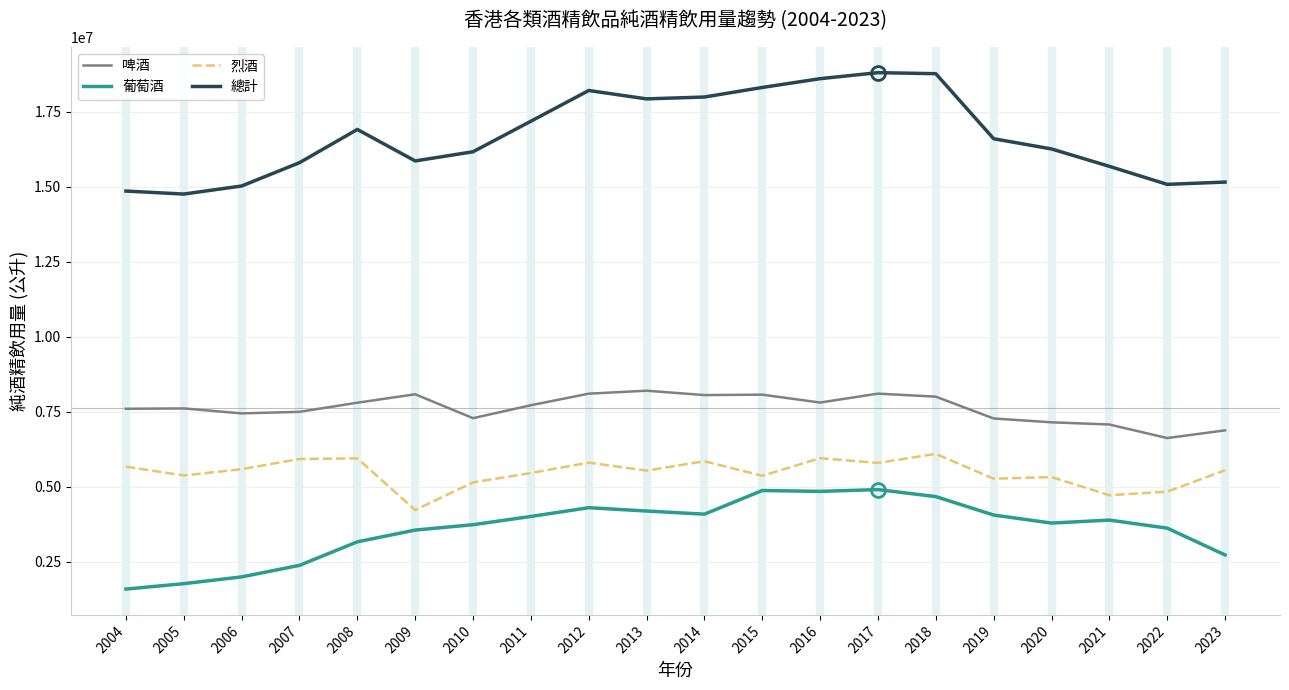

What is the difference between the maximum and minimum values in the 啤酒 series?

1578432